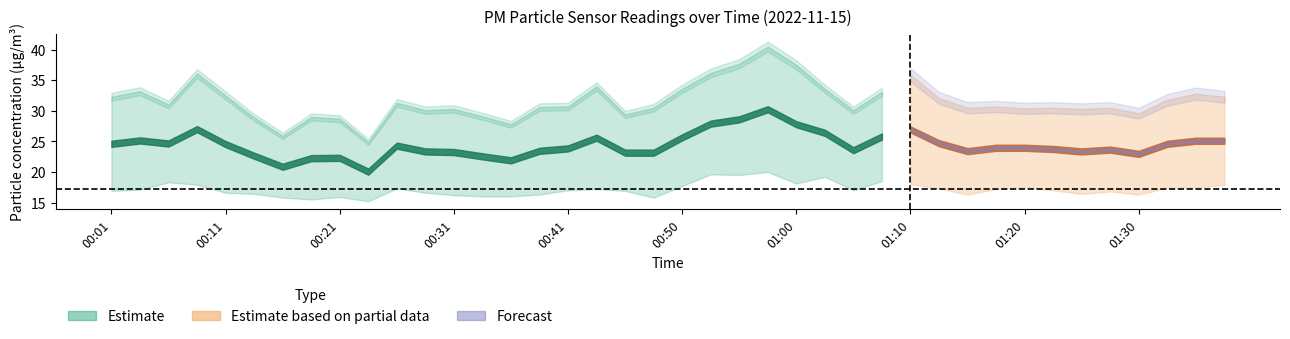

True or false: P1 and P2 cross at least once.

False